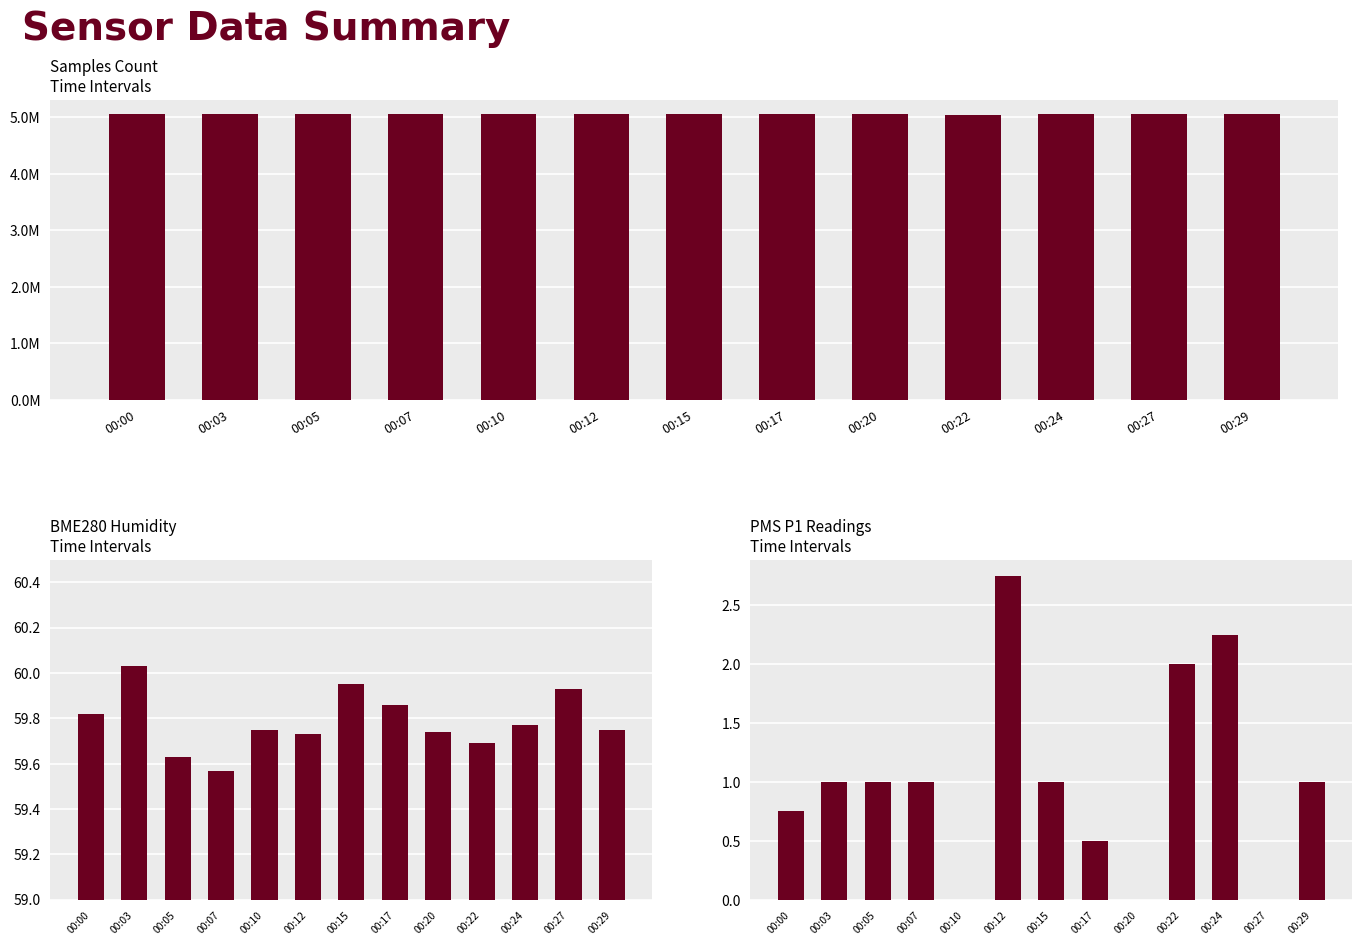

Which series has the largest total across all categories?

Samples